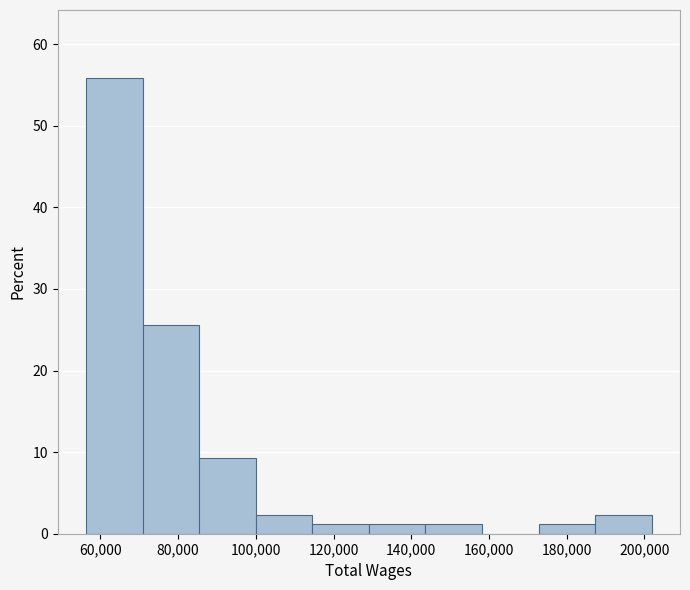

Reading left to right, transcribe this chart: for each bar, give the range it covers on the x-axis and its height. Neither the bar edges nor the heights are printed on the chart, so give them approximately, as read against the axes.

56000 to 70000: 56
70000 to 86000: 26
86000 to 100000: 9
100000 to 114000: 2
114000 to 130000: 1
130000 to 144000: 1
144000 to 158000: 1
158000 to 172000: 0
172000 to 188000: 1
188000 to 202000: 2